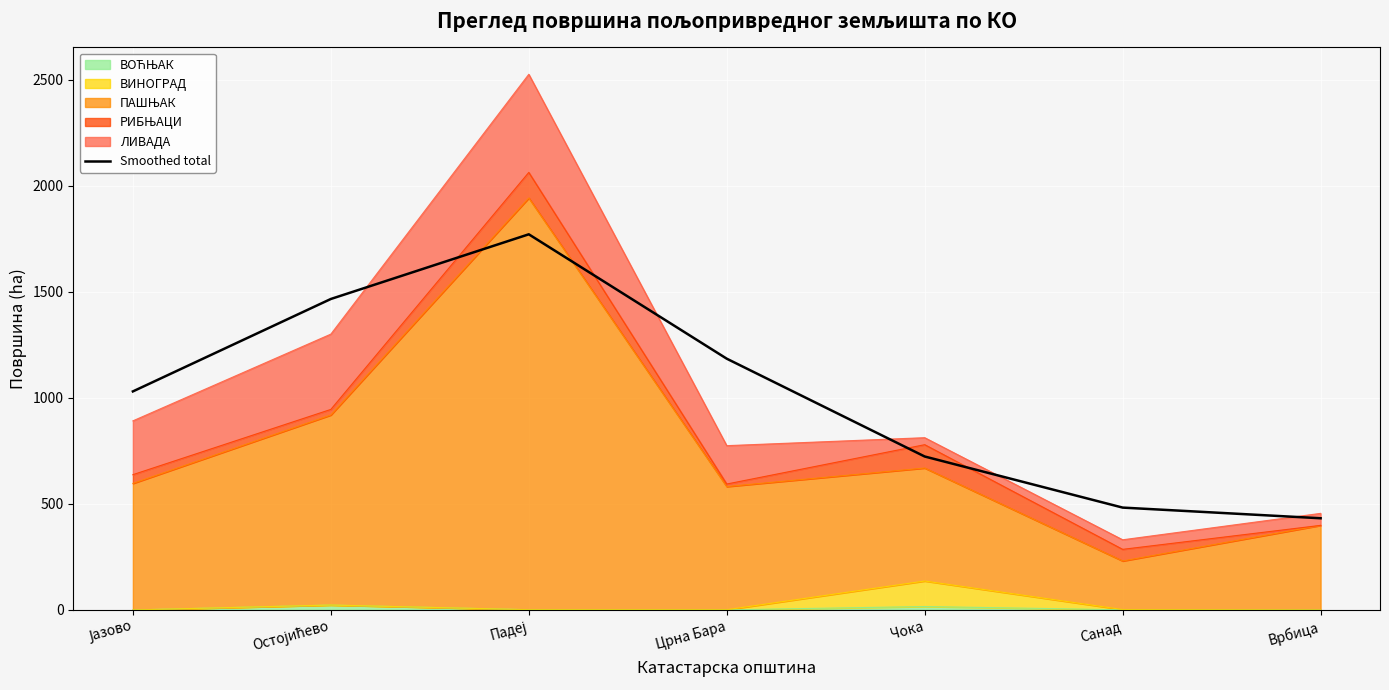

Reading left to right, what are all the values shown in this chart?

1030.6	1466.5	1771.5	1185.0	723.7	482.7	432.5